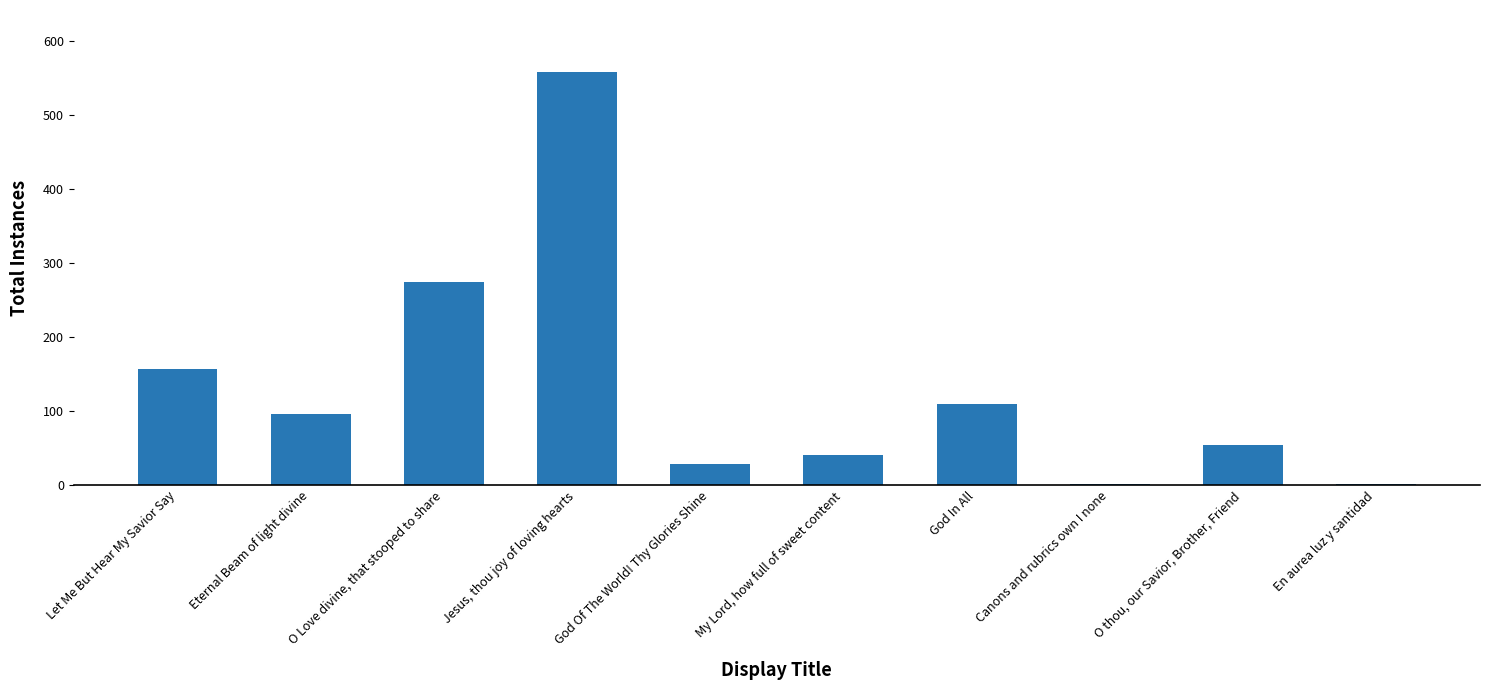

What is the greatest value displayed?

558